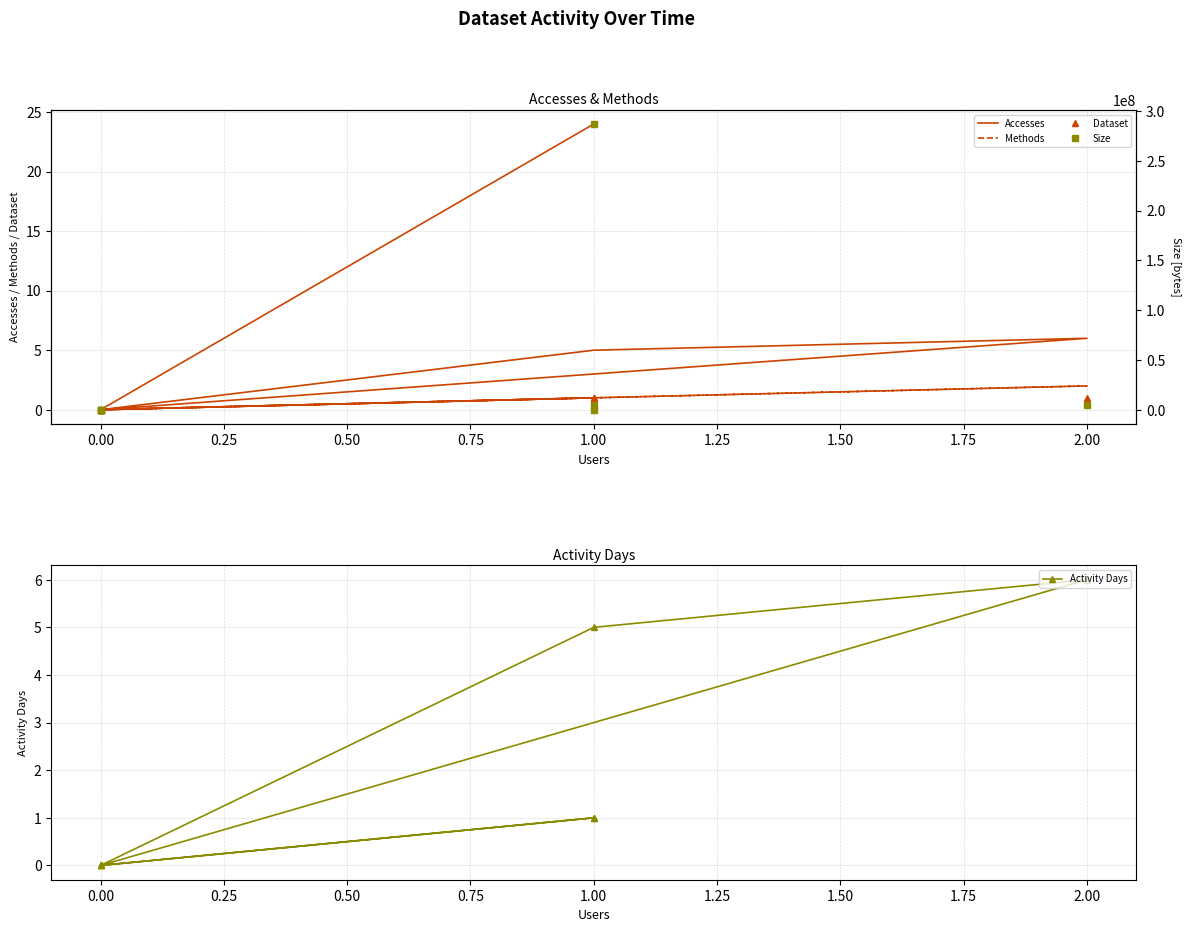

What is the approximate value of Size at 2.00, to the nearest 100?

4287700